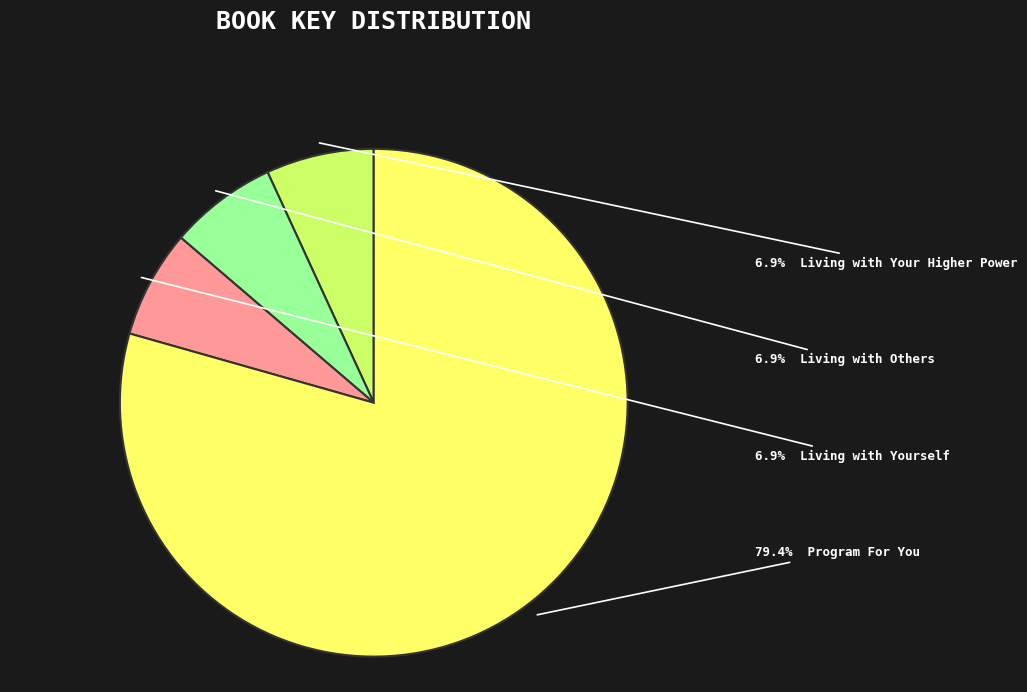

Is there any slice that represents more than half of the pie?

Yes